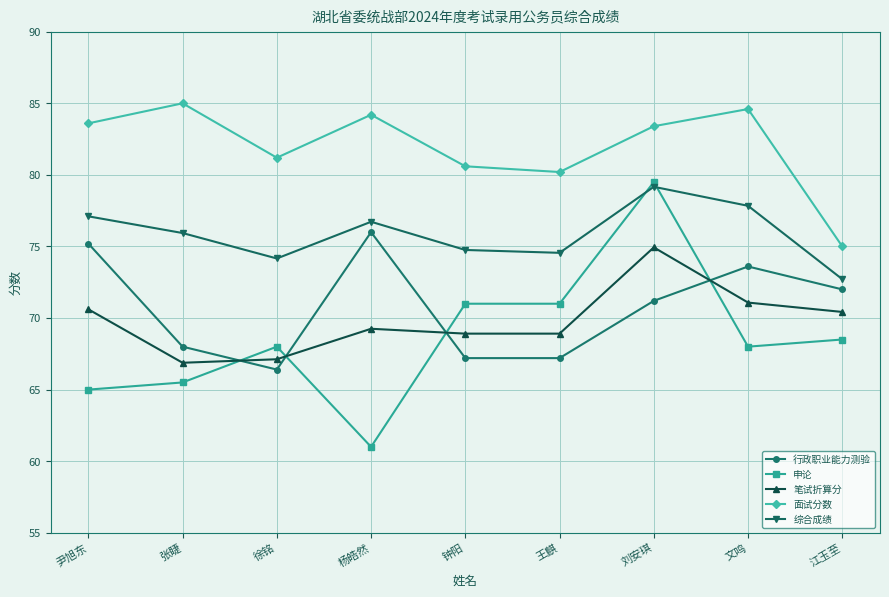

How many interior local peaks does the 面试分数 series have?

3